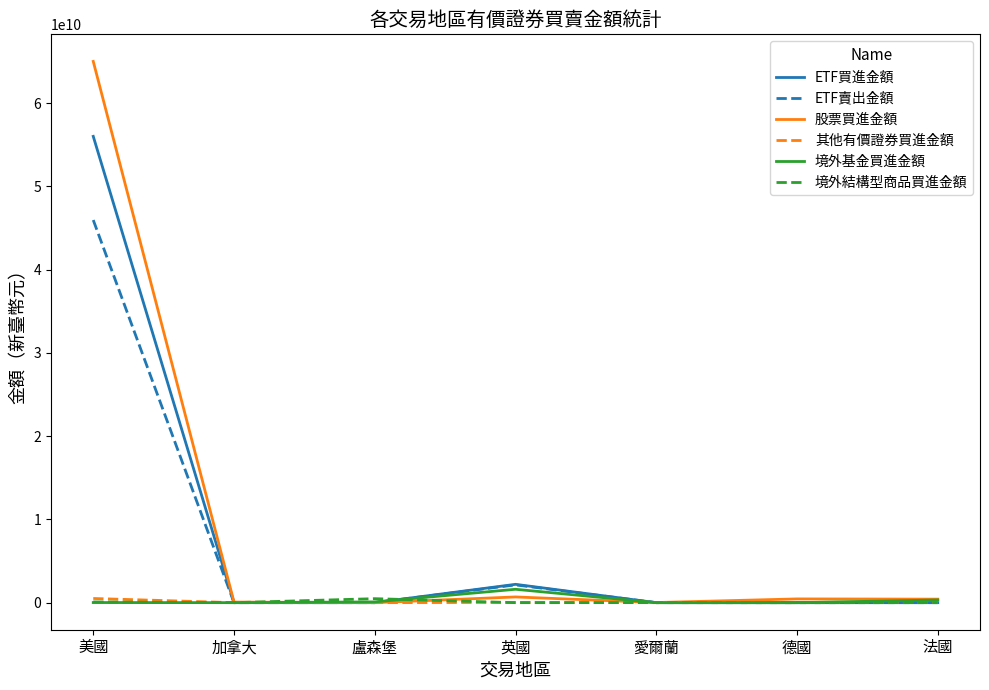

Which series has the largest total across all categories?

股票買進金額